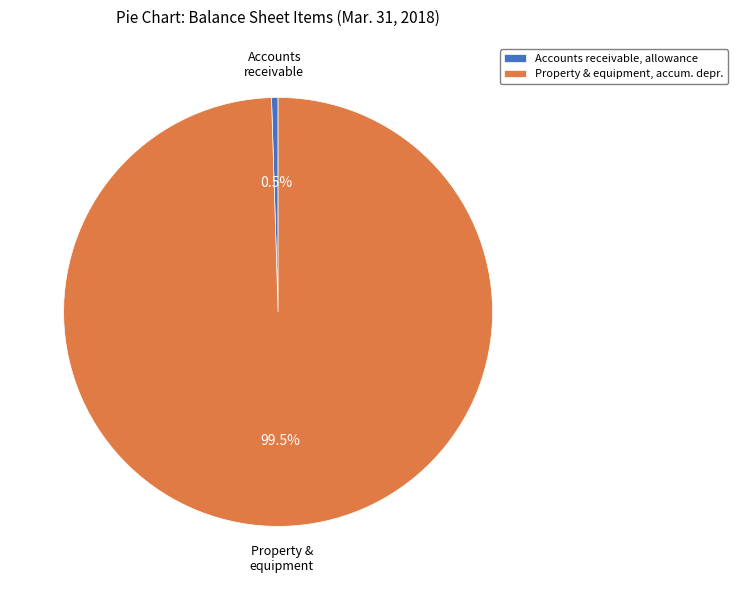

Between Accounts receivable, allowance and Property & equipment, accum. depr., which is larger?

Property & equipment, accum. depr.